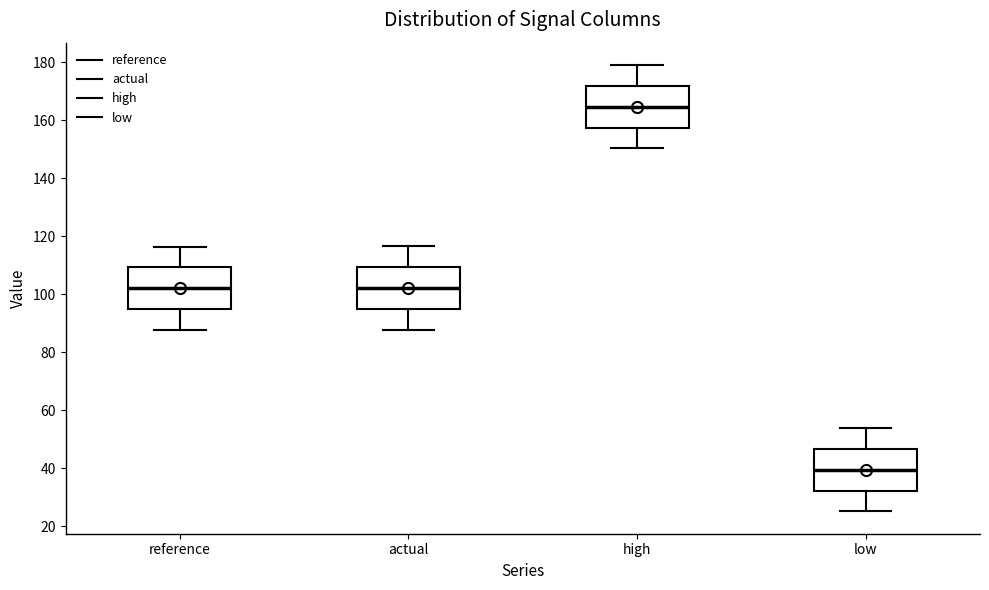

Where is the upper edge of the box for high on the y-axis? The values are not printed on the chart, so give them approximately, as read against the axis.

172